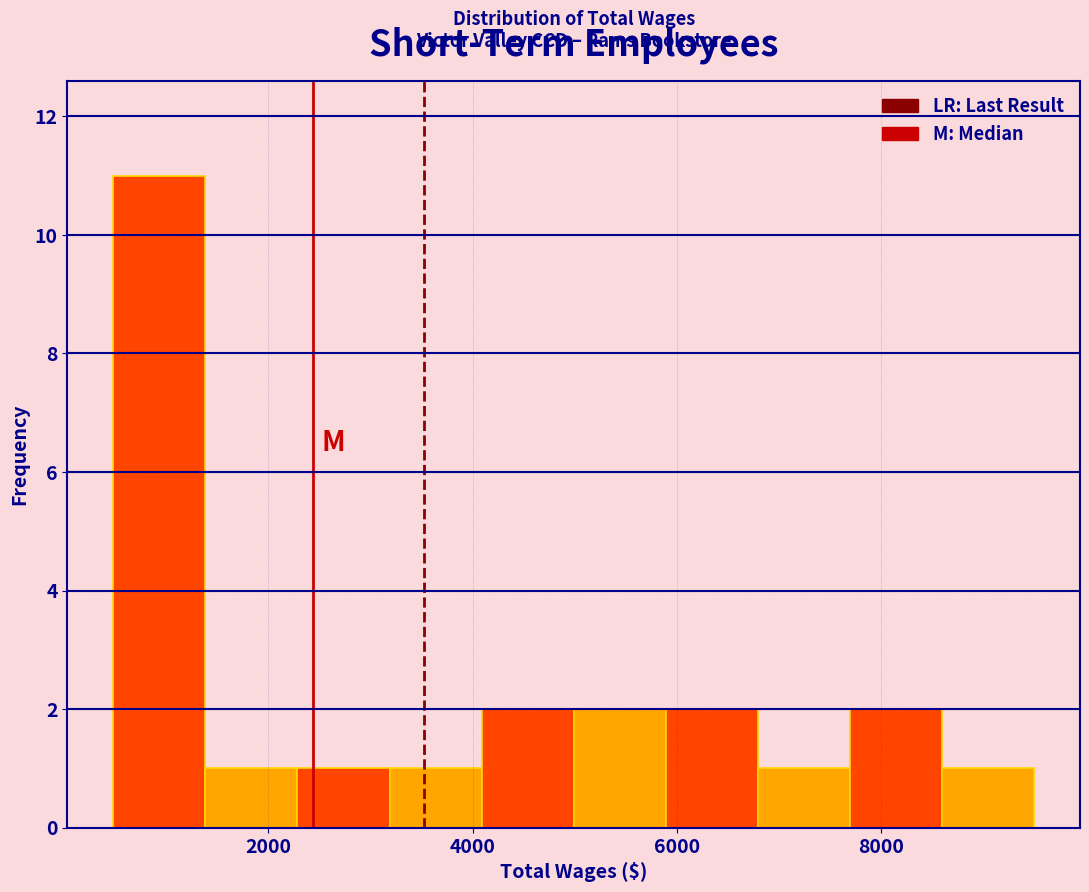

What is the height of the bar covering 5800 to 6800 on the x-axis? Neither the bar edges nor the heights are printed on the chart, so give them approximately, as read against the axes.

2